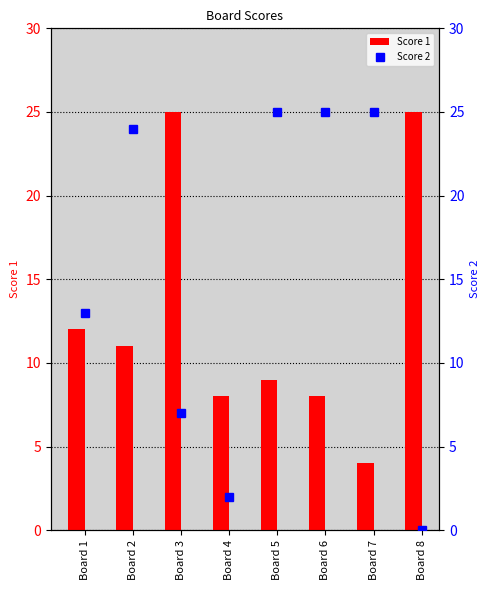

What is the difference between the maximum and minimum values in the Score 2 series?

25